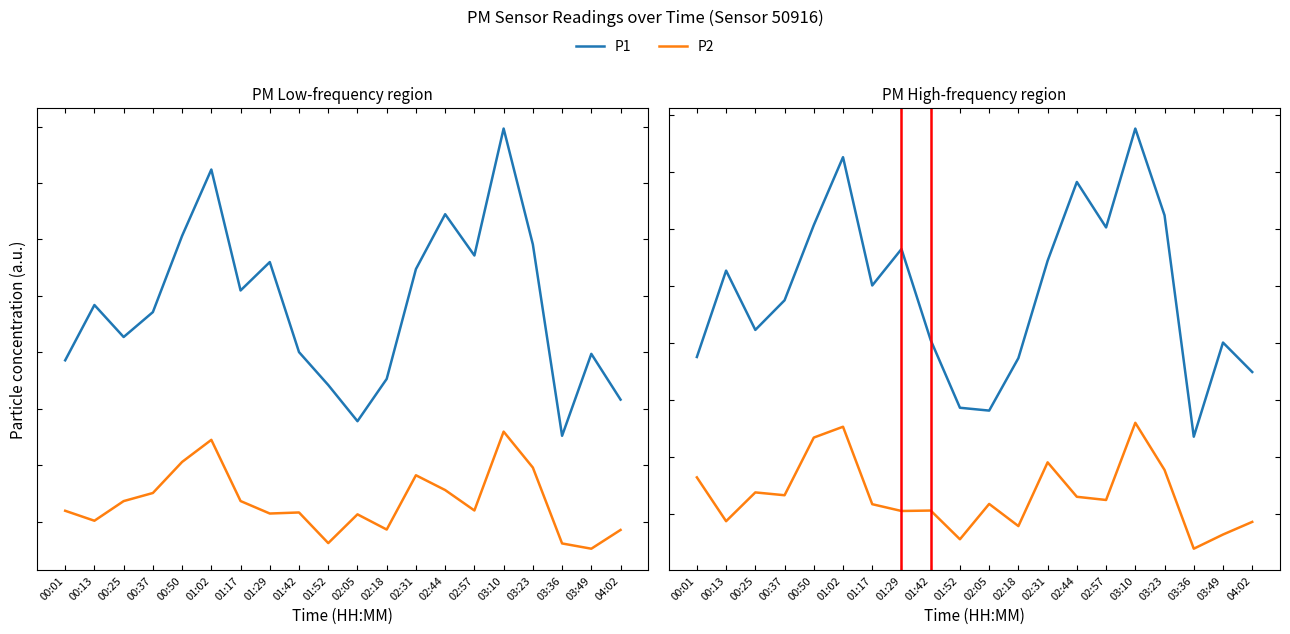

At how many categories does at least one series exceed 76?

14